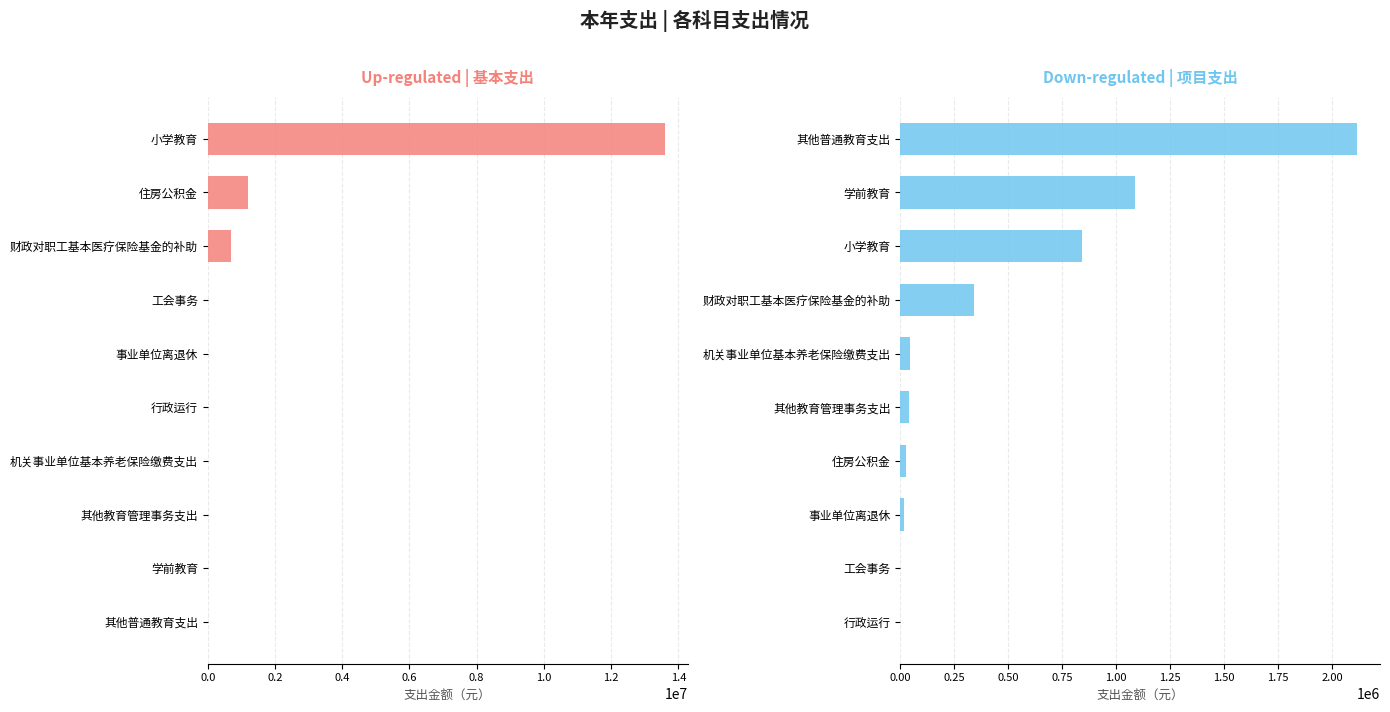

The value of 项目支出 at 财政对职工基本医疗保险基金的补助 is 341347.7. True or false?

True